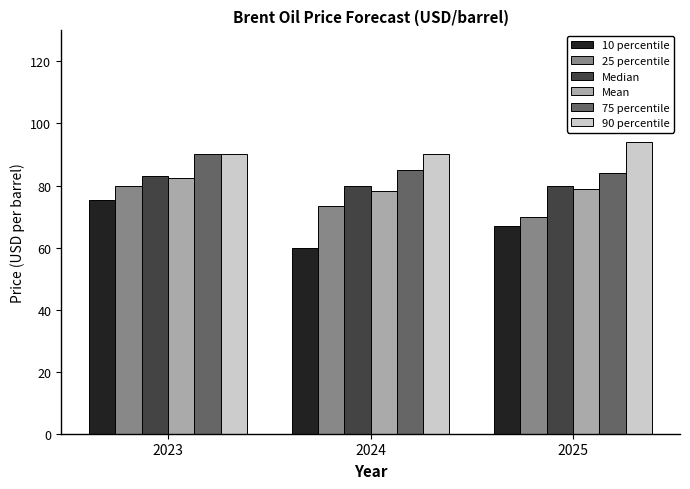

What is the difference between the highest and lowest values at 2025?

27.0